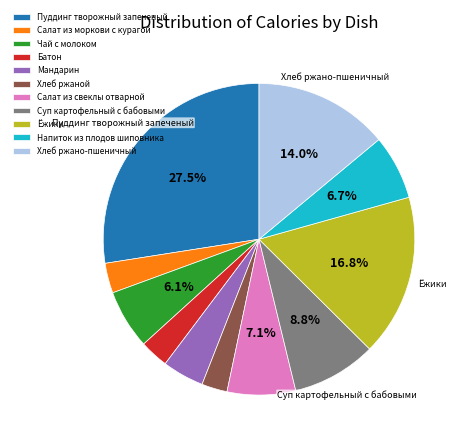

Is there a majority slice in this chart?

No